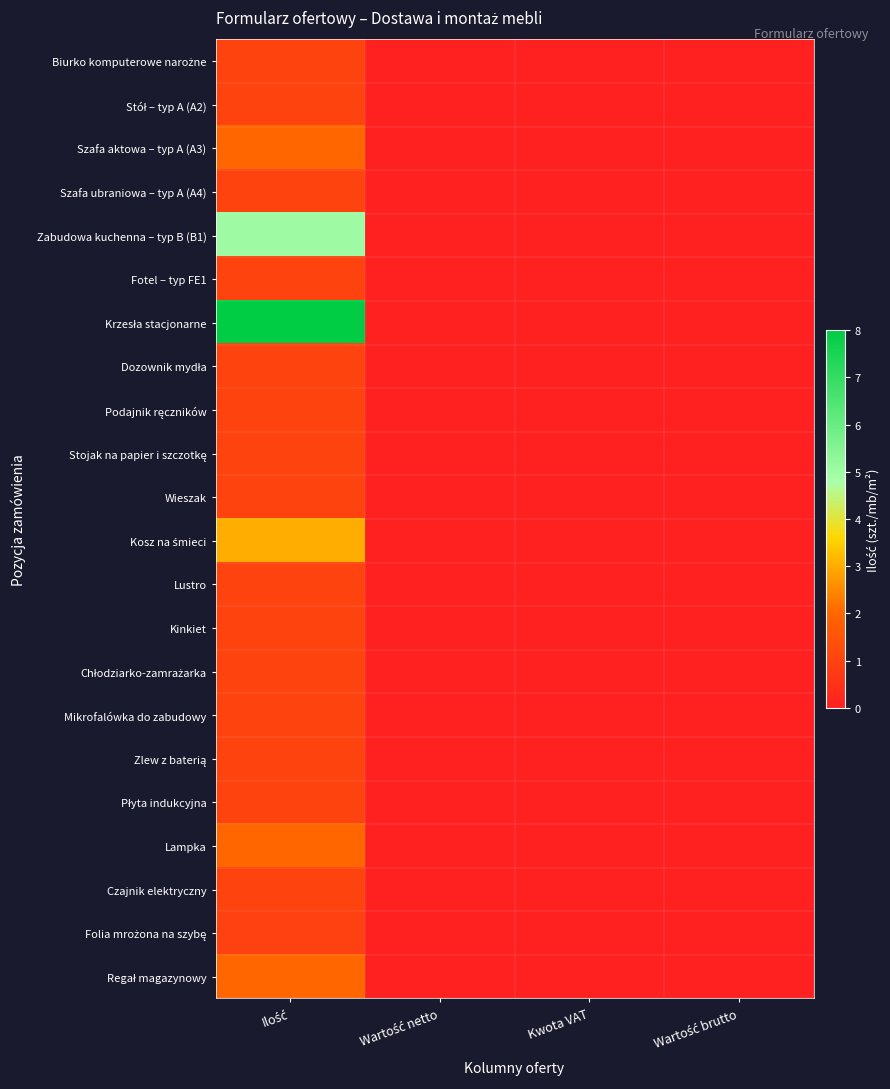

At how many categories does at least one series exceed 3?

1